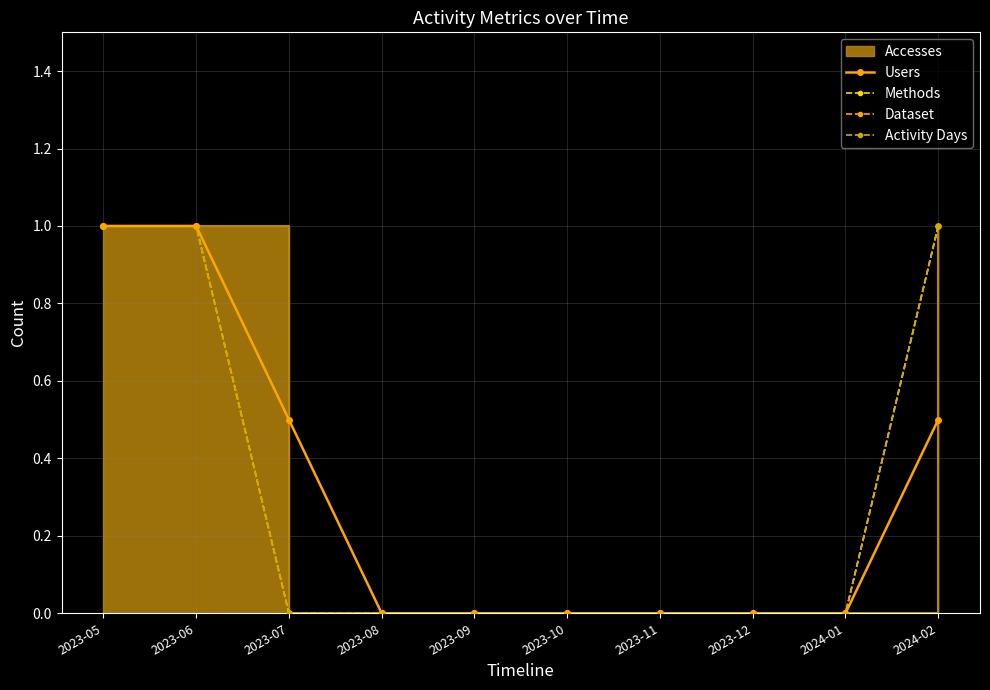

Which series has the widest spread of values?

Users